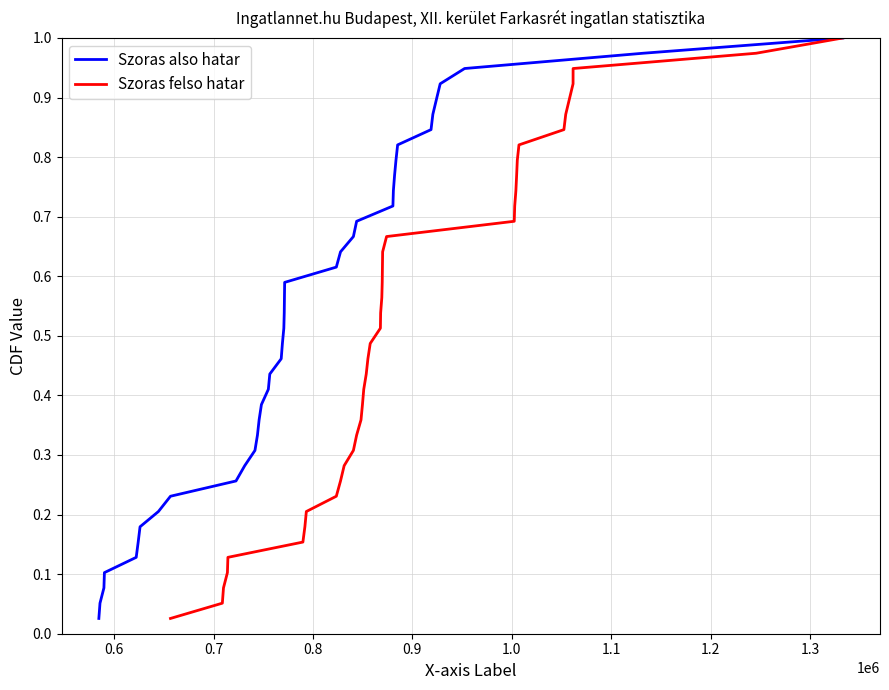

True or false: Szoras also hatar has more than 1 points higher than both neighbors.

False